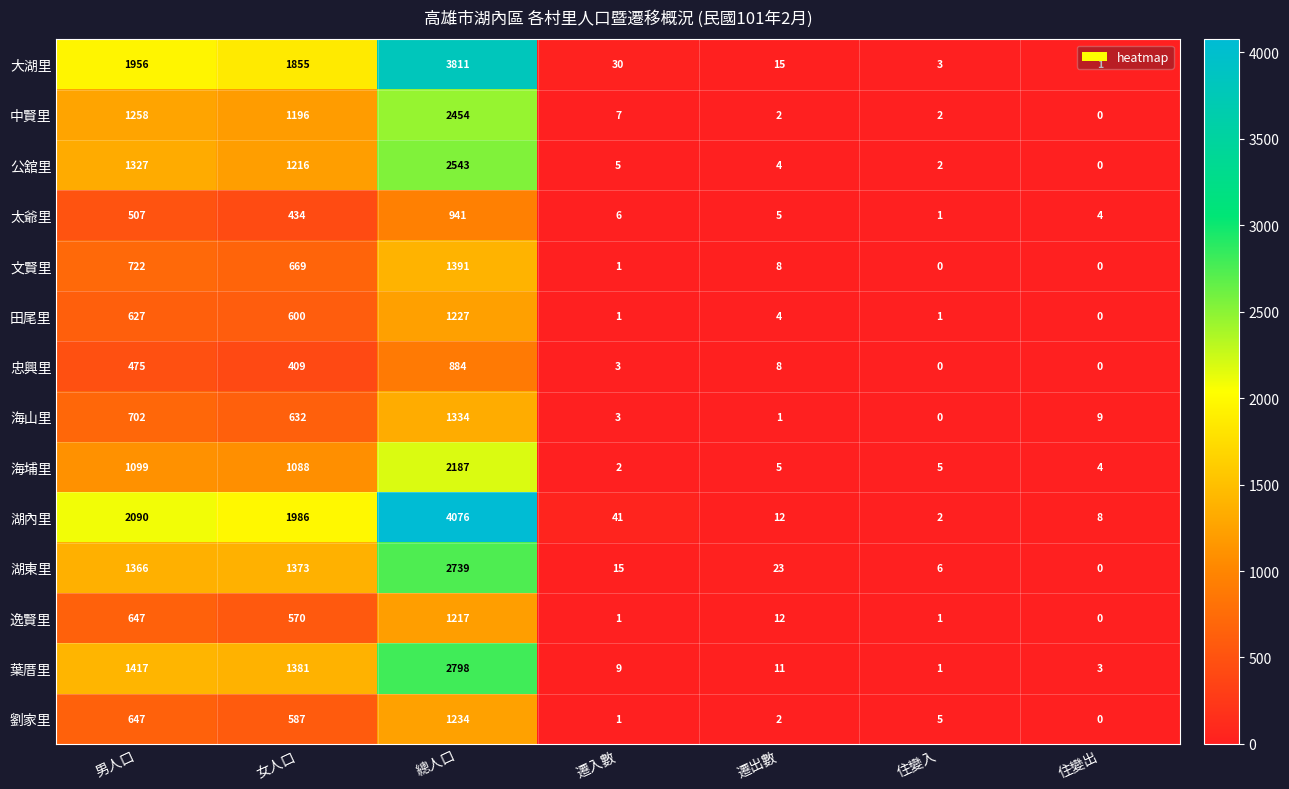

What value does the 逸賢里 series have at 女人口?

570